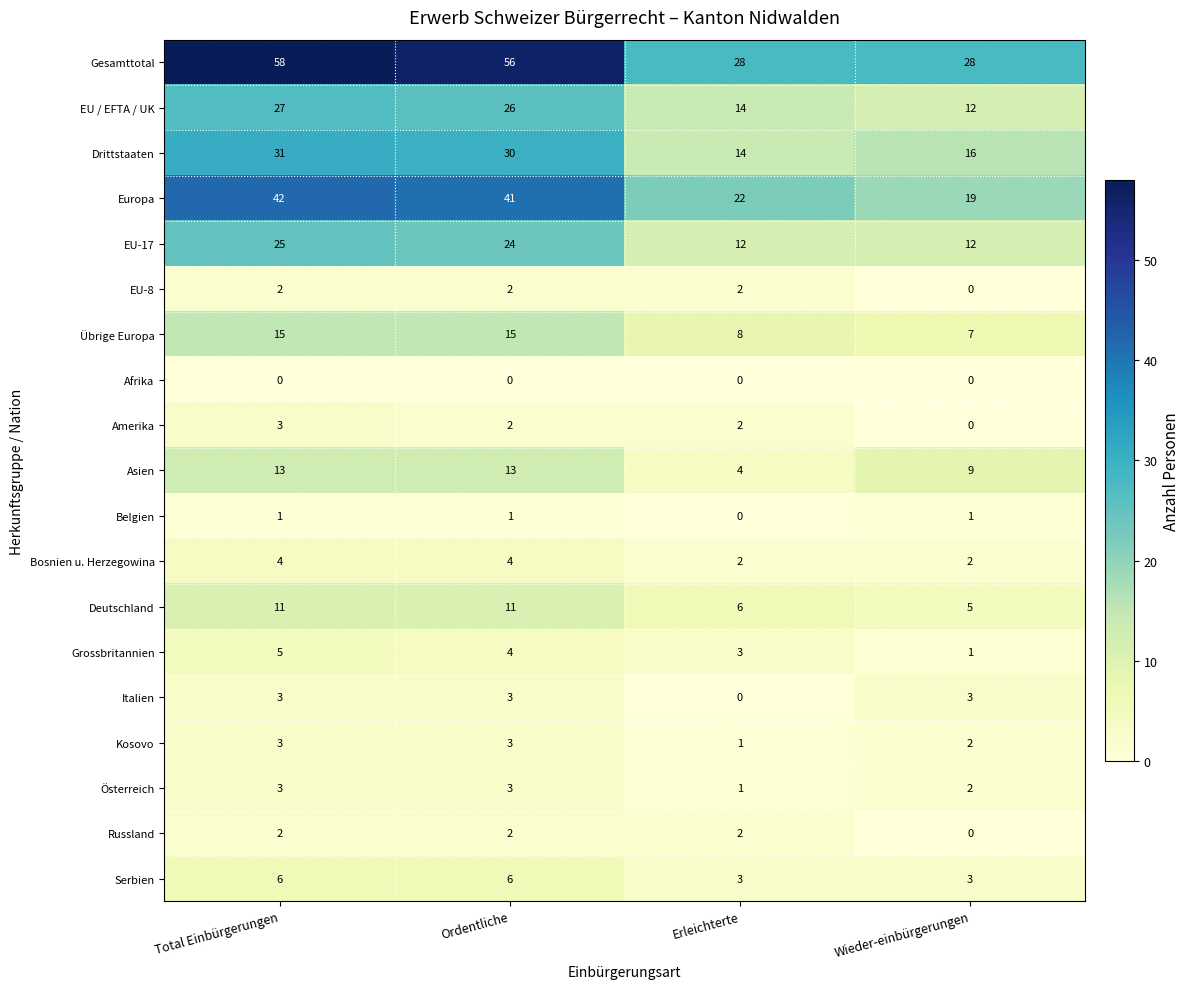

At which label does Amerika first exceed 2?

Total Einbürgerungen